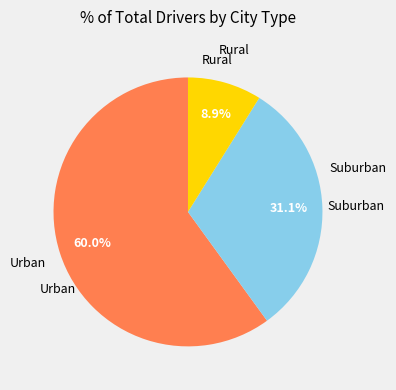

Is there a majority slice in this chart?

Yes